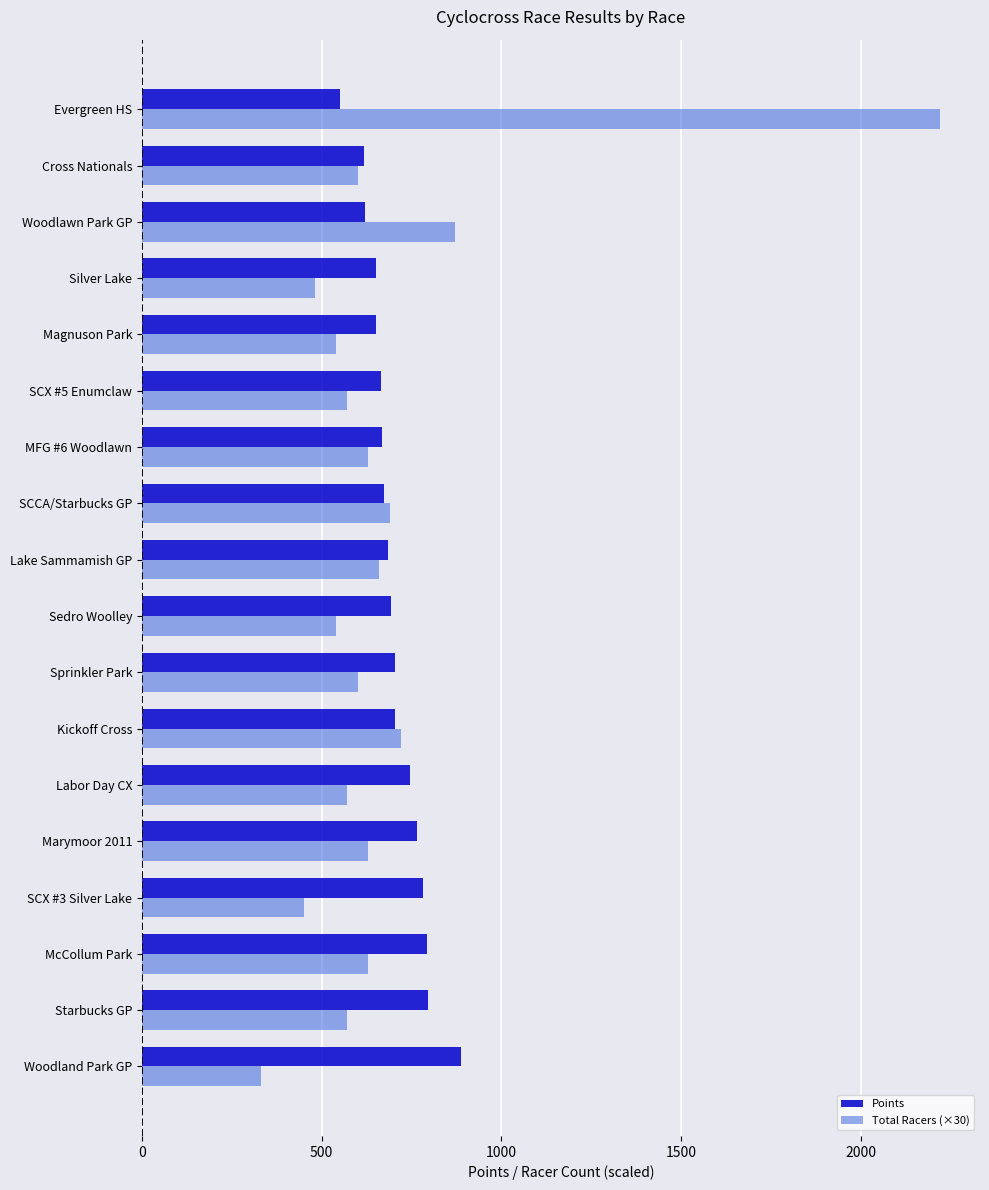

List the series in order of their peak value, highest first.

Total Racers (×30), Points